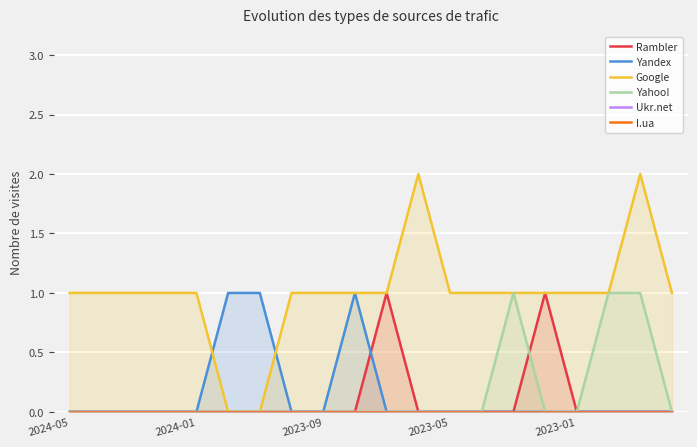

True or false: Google has a value of 1 at 2024-05.

True